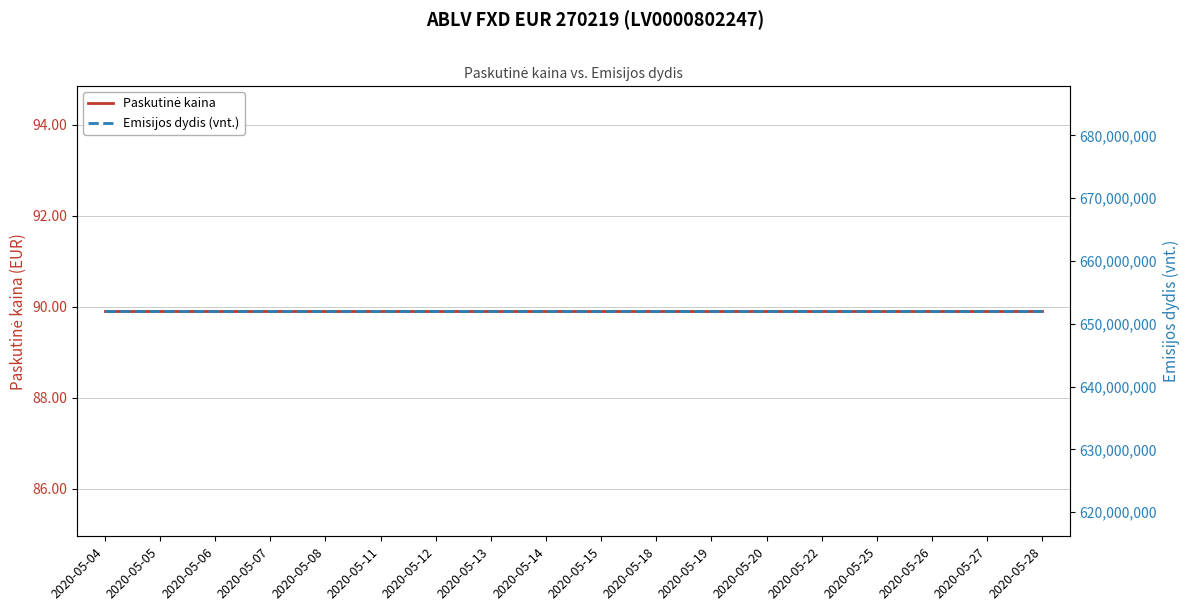

At how many categories does at least one series exceed 361699478?

18